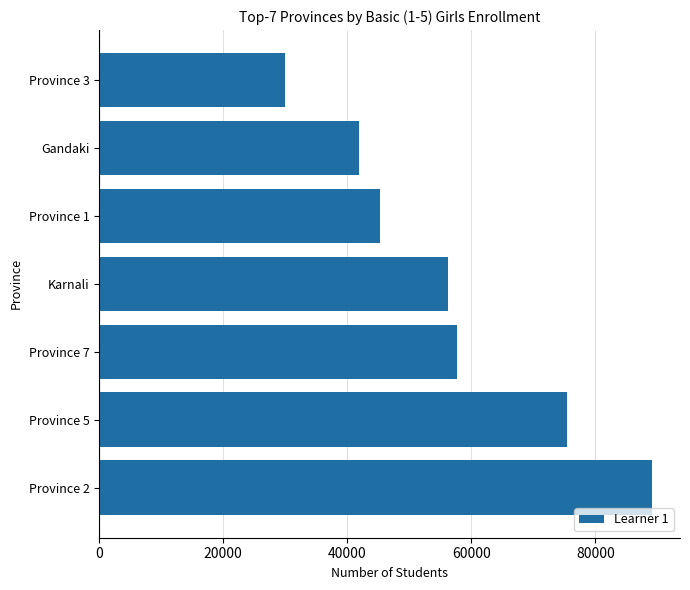

What is the average value?

56491